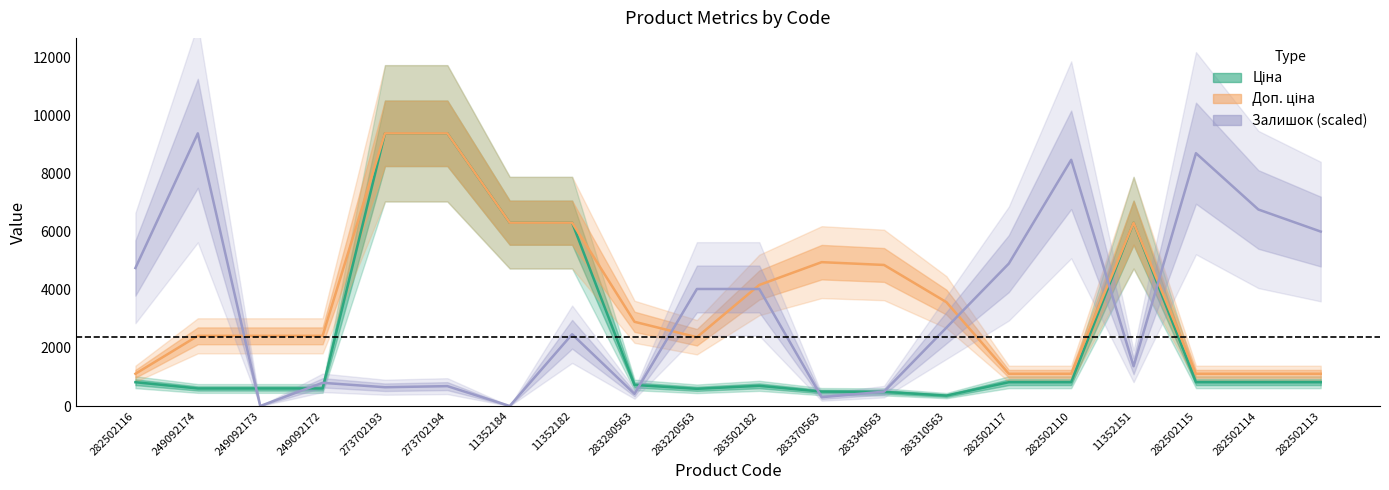

At which category does Доп. ціна reach its first local valley?

283220563